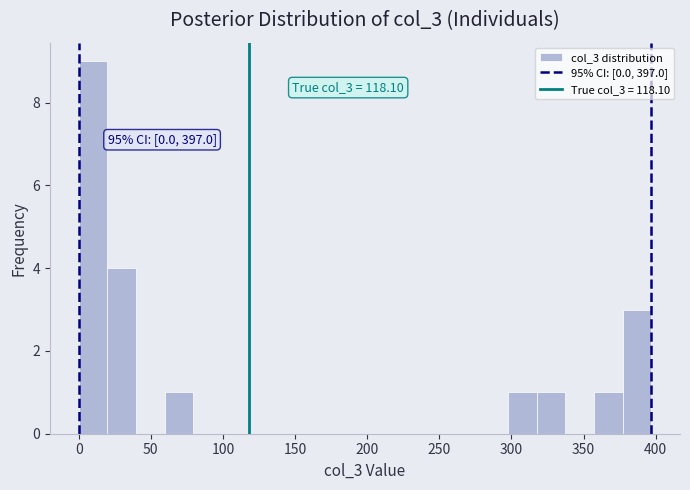

Read against the x-axis, roughly where is the centre of the tallest bar?

10